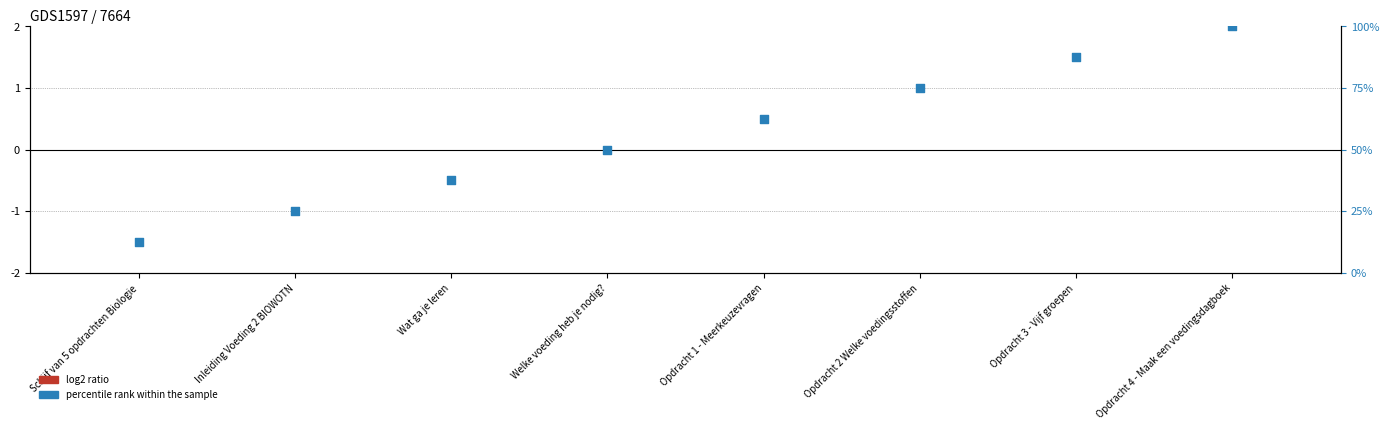

At how many categories does at least one series exceed -1?

8